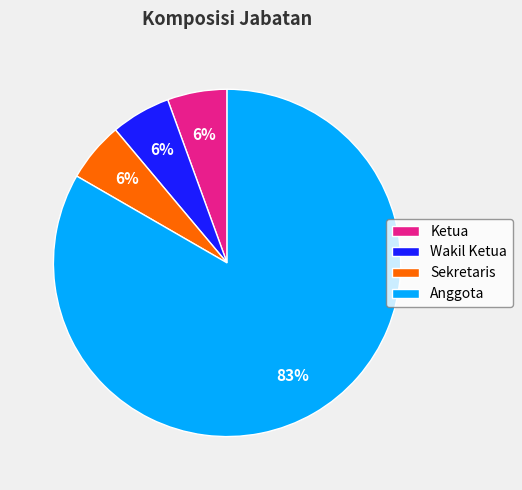

Is the sum of Wakil Ketua and Sekretaris greater than half?

No